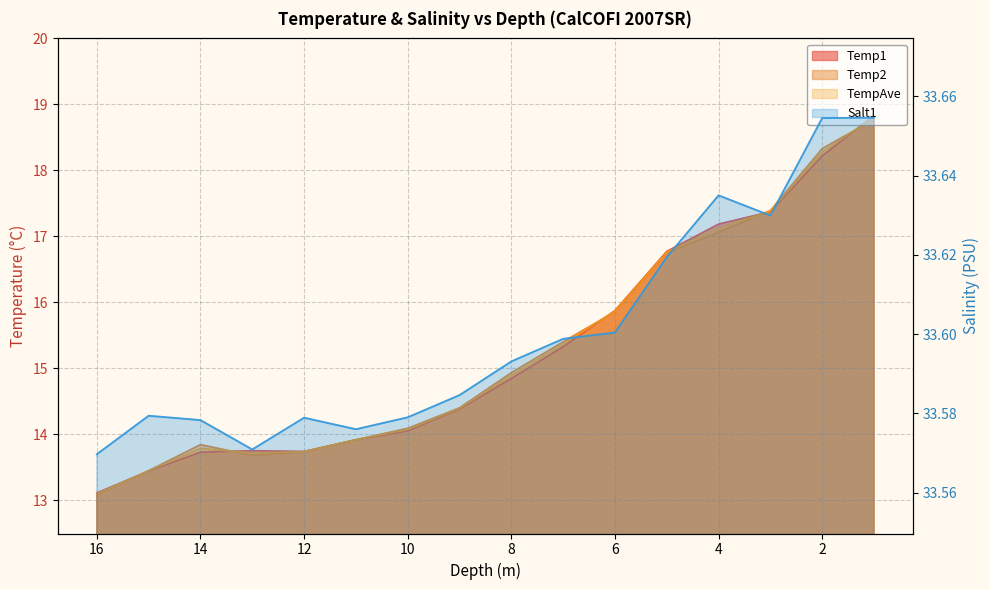

Which series has the largest range (max minus min)?

Temp1